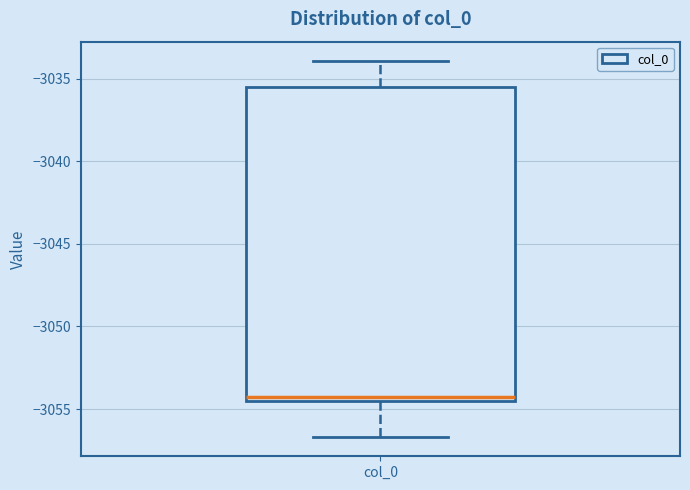

Read this box plot against the y-axis: the position of the median line, the range covered by the box, and the ends of both whiskers. The values are not printed on the chart, so give them approximately, as read against the axis.

median -3054.5 (just above the box's lower edge), box -3054.5 to -3035.5, whiskers -3056.5 to -3034.0